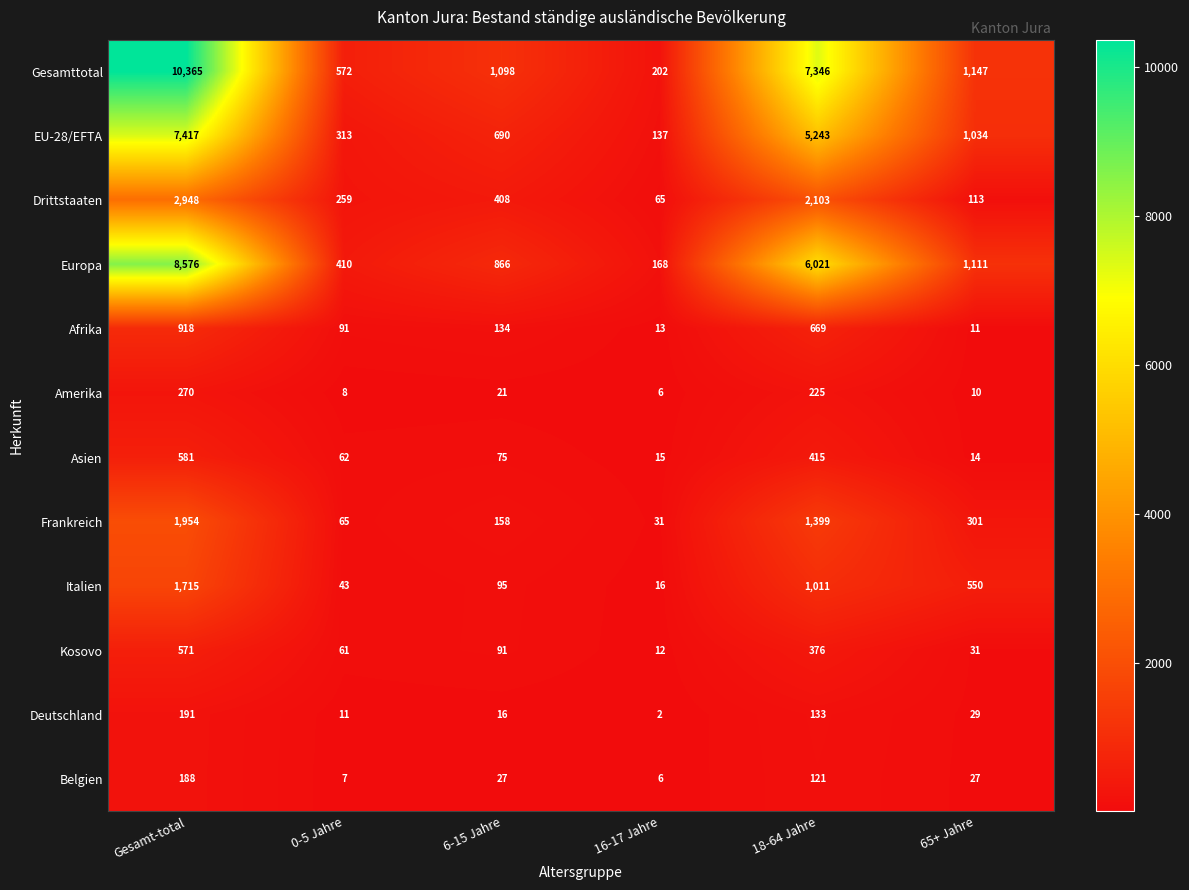

Is the value of Amerika at 16-17 Jahre greater than the value of Drittstaaten at 65+ Jahre?

No